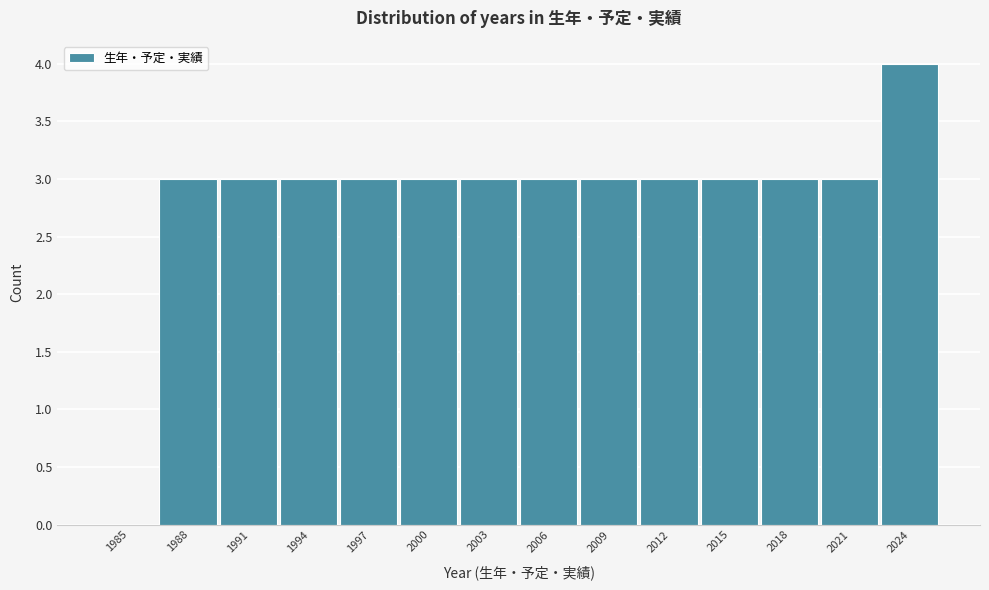

Reading right to left, extract all data points from this chart.

2024=4	2021=3	2018=3	2015=3	2012=3	2009=3	2006=3	2003=3	2000=3	1997=3	1994=3	1991=3	1988=3	1985=0